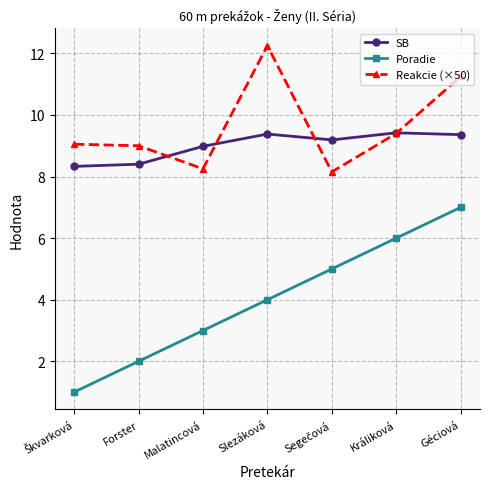

How many distinct data groups are displayed?

3